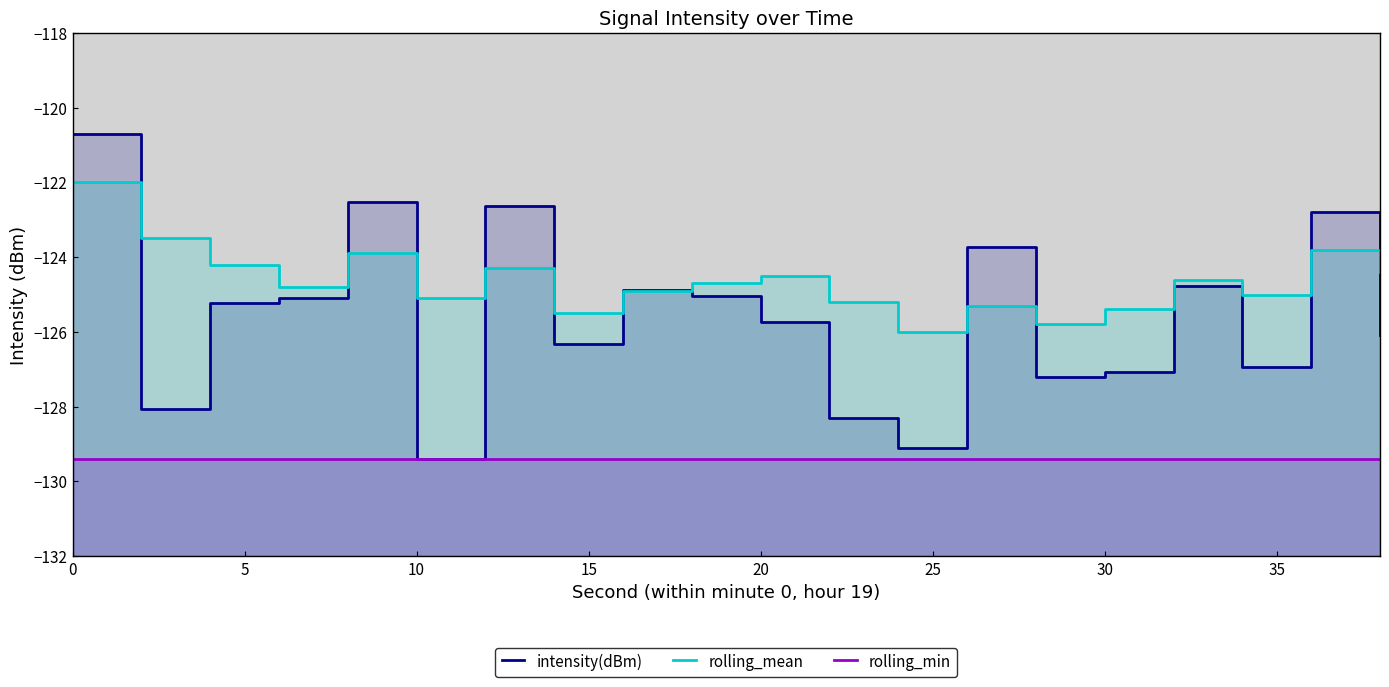

The value of rolling_min at 13 is -47.4. True or false?

False